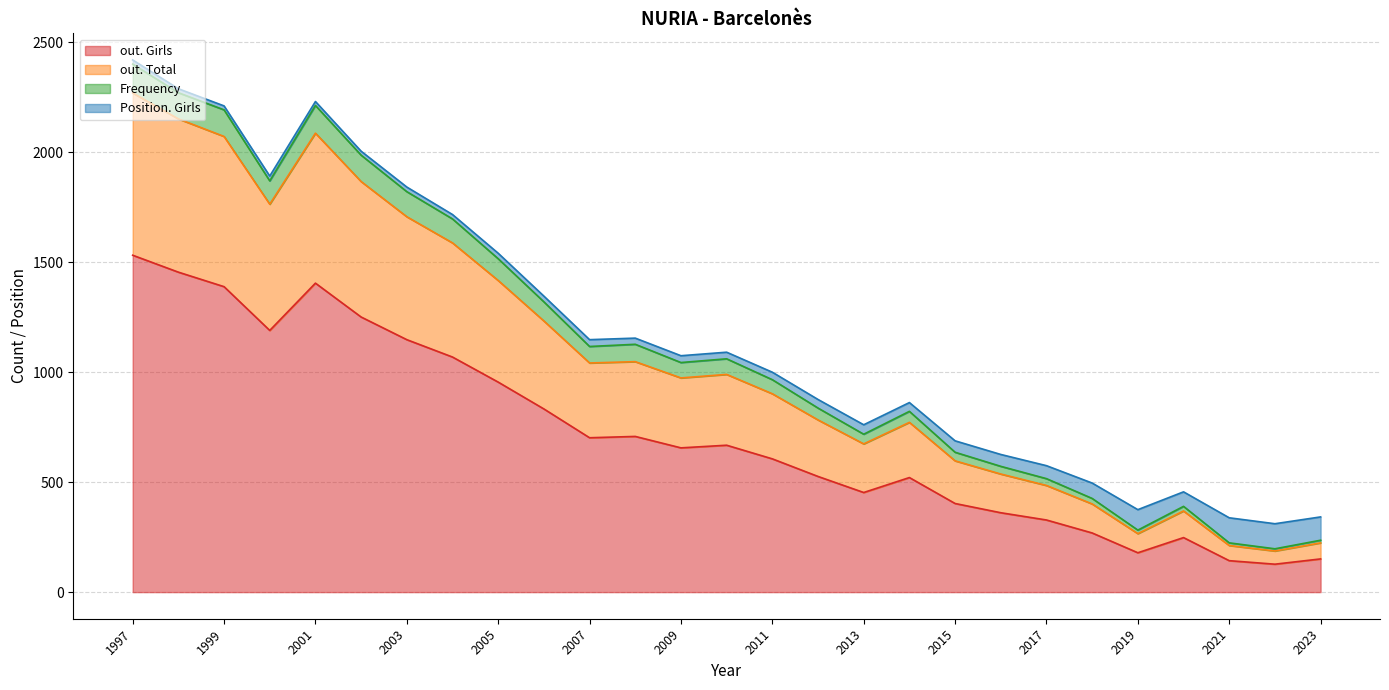

What is the sum of all out. Total values?

9344